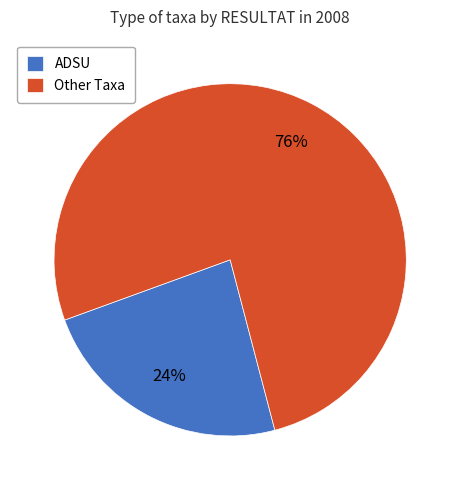

Is the sum of Other Taxa and ADSU greater than half?

Yes